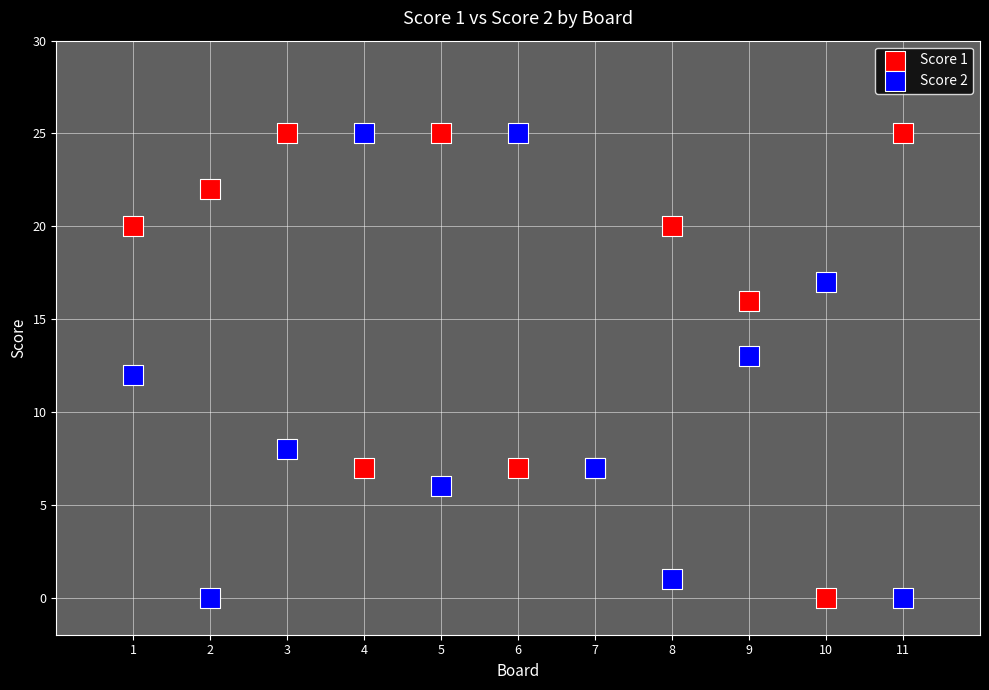

What is the X range (max minus min) for the scatter plot?

10